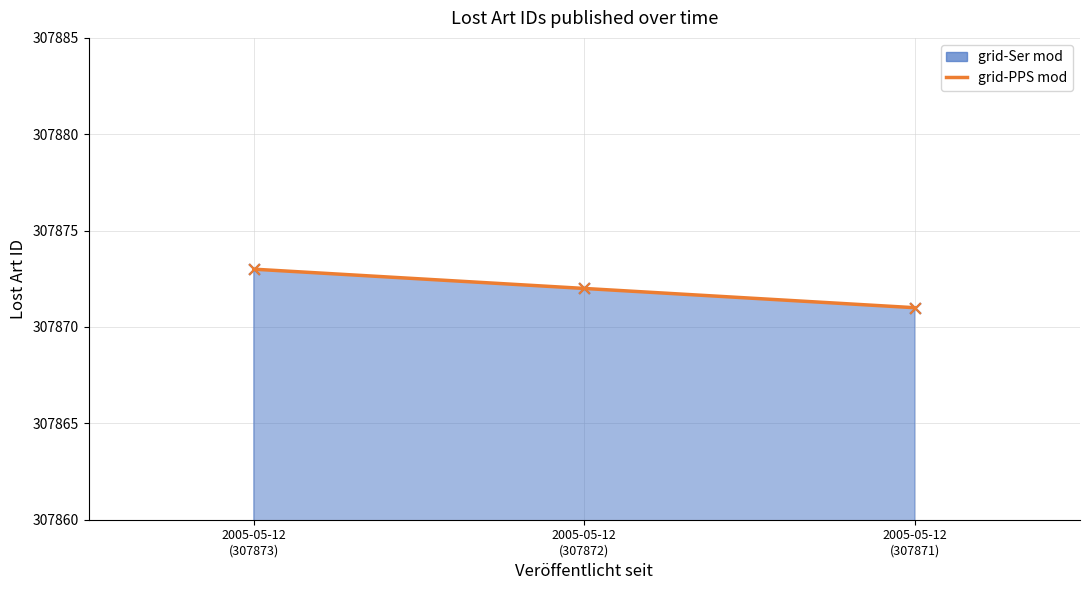

Between 2005-05-12
(307873) and 2005-05-12
(307871), which is larger?

2005-05-12
(307873)